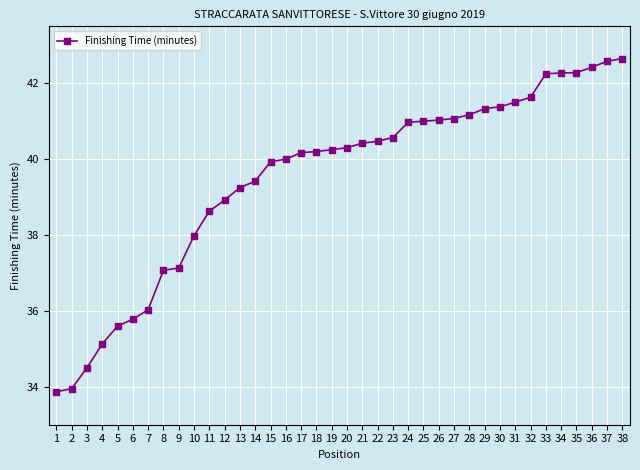

What is the average value?

39.5